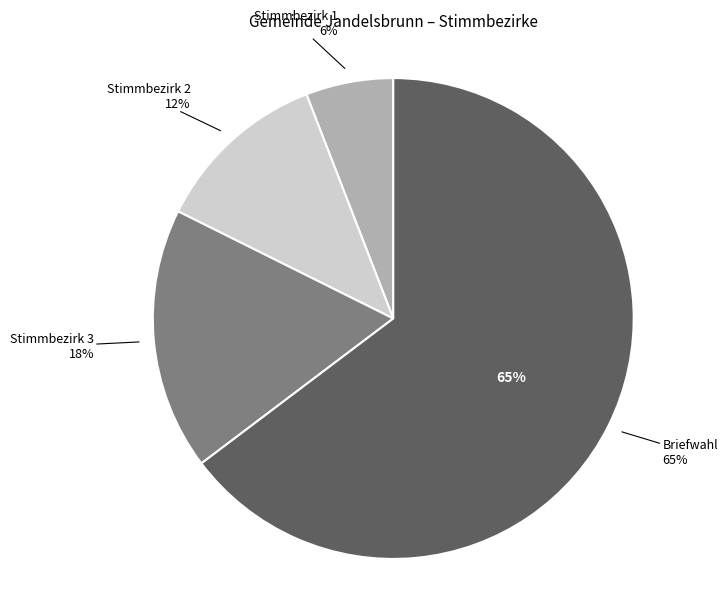

What is the largest slice in the pie chart?

Briefwahl